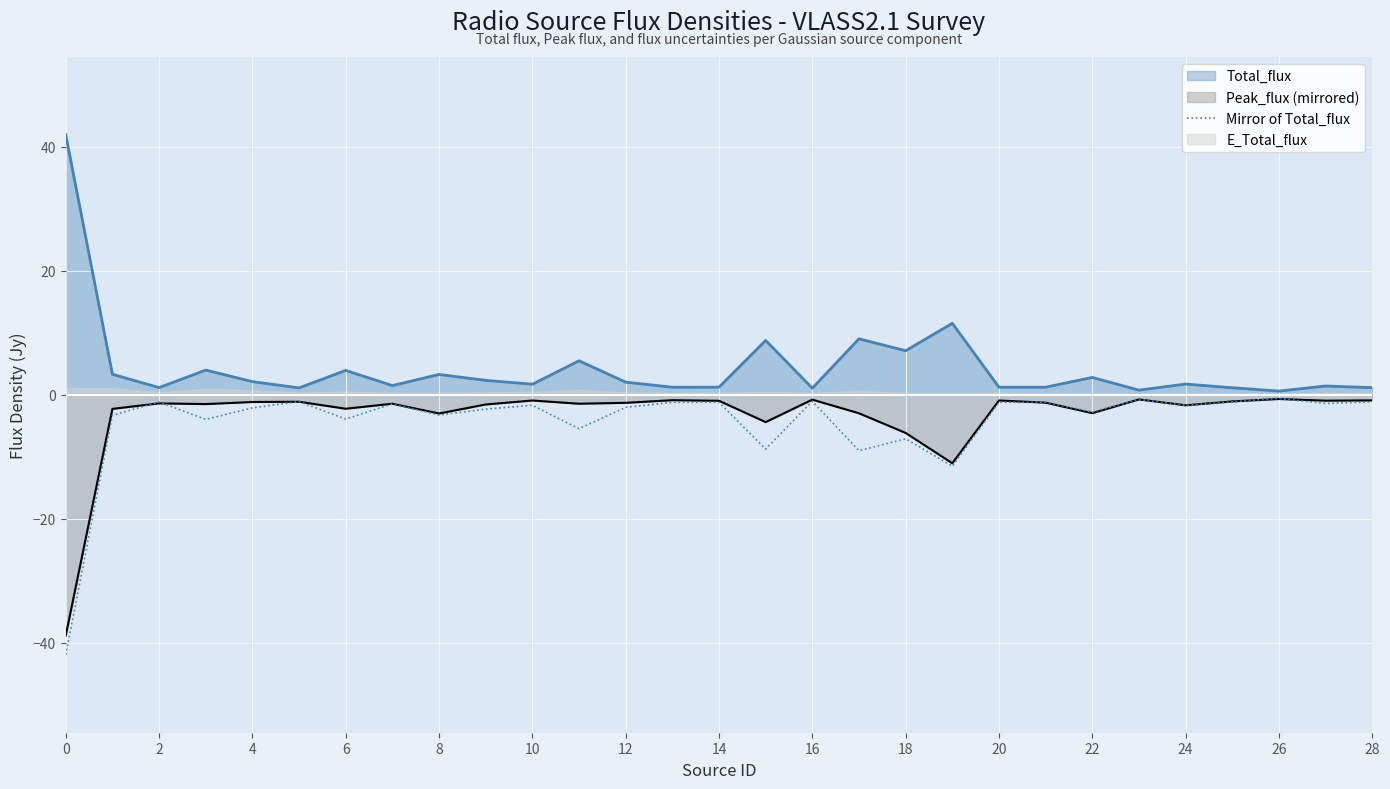

True or false: the data shows -0.9 at 27.

False